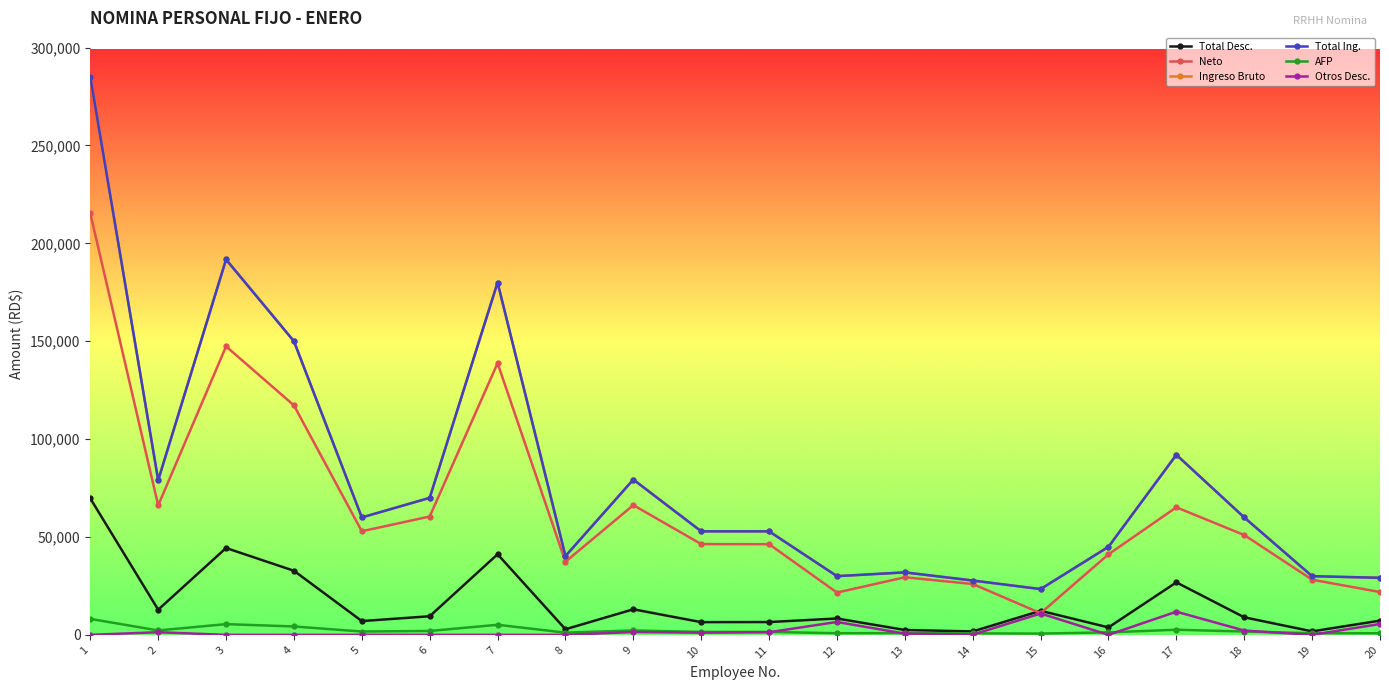

What is the value of the AFP point at the 16th from the left?

1291.5